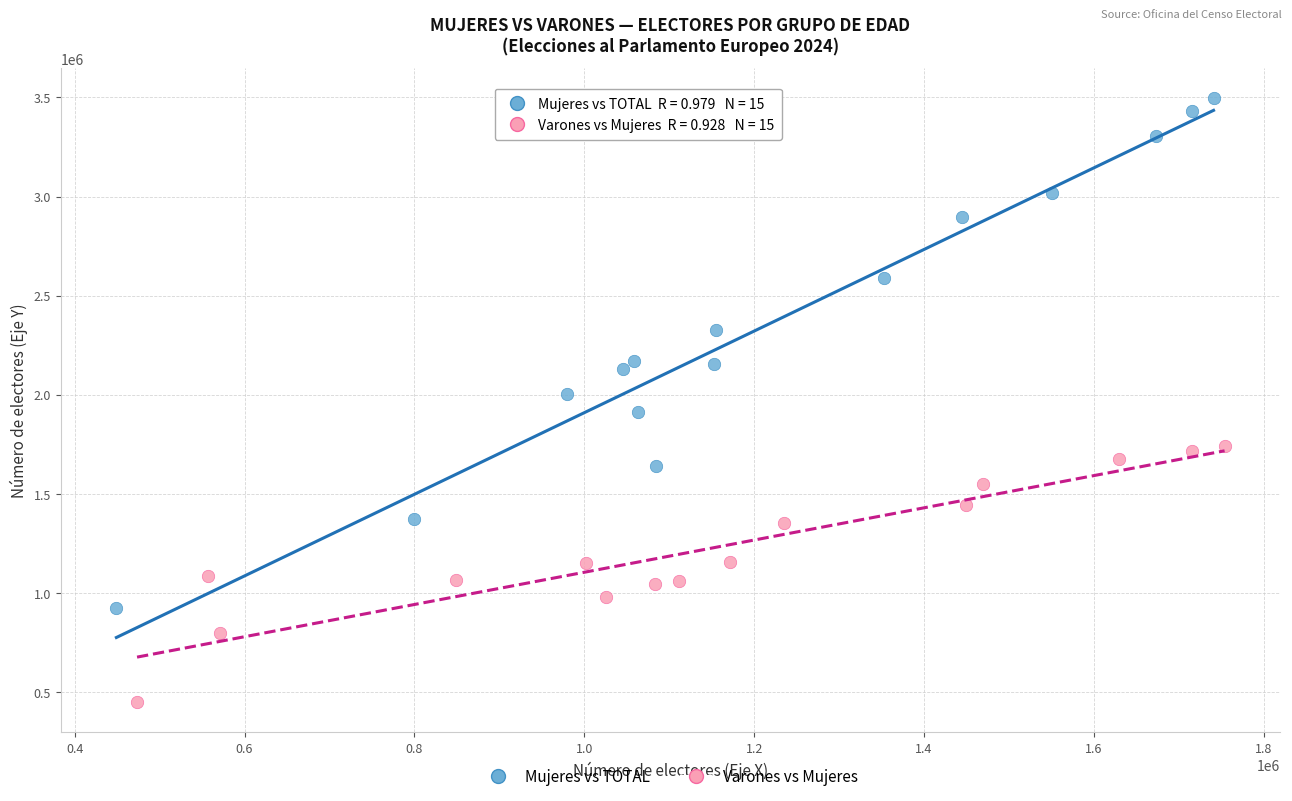

Which series reaches the maximum Y coordinate?

Mujeres vs TOTAL